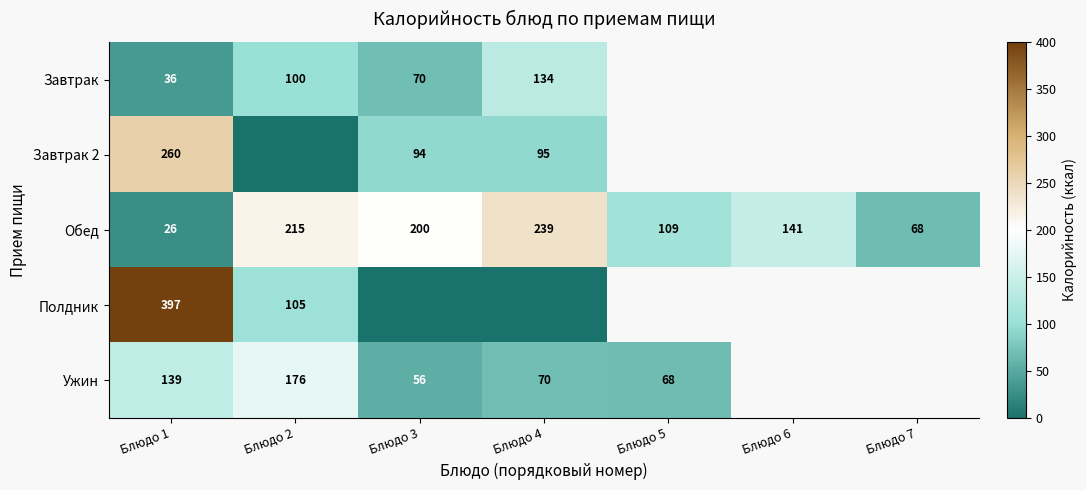

Is the value of Обед at Блюдо 4 greater than the value of Завтрак at Блюдо 2?

Yes